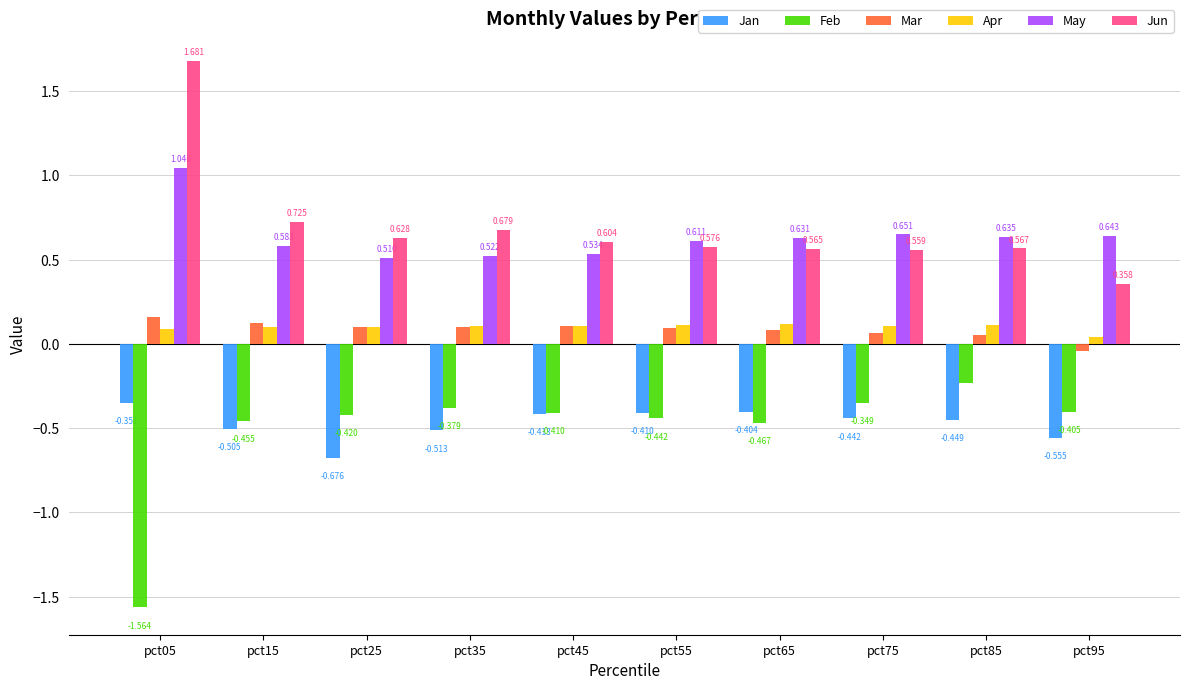

What is the difference between the highest and lowest values at pct35?

1.2